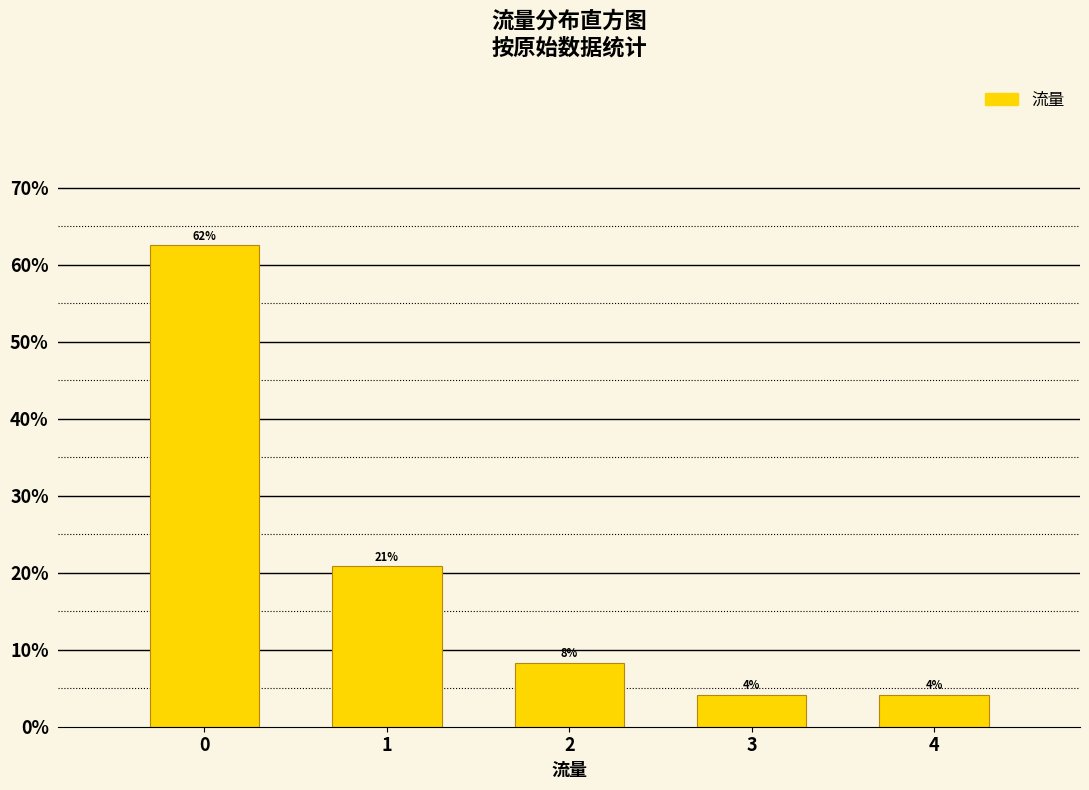

How many bars are there in total?

5